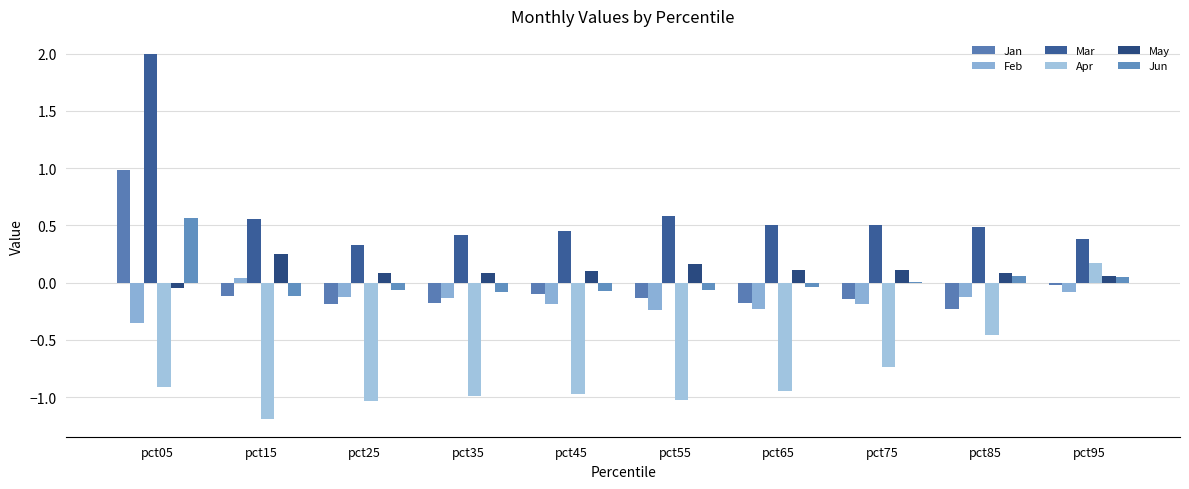

The Feb series shows -0.1 at pct75. True or false?

False